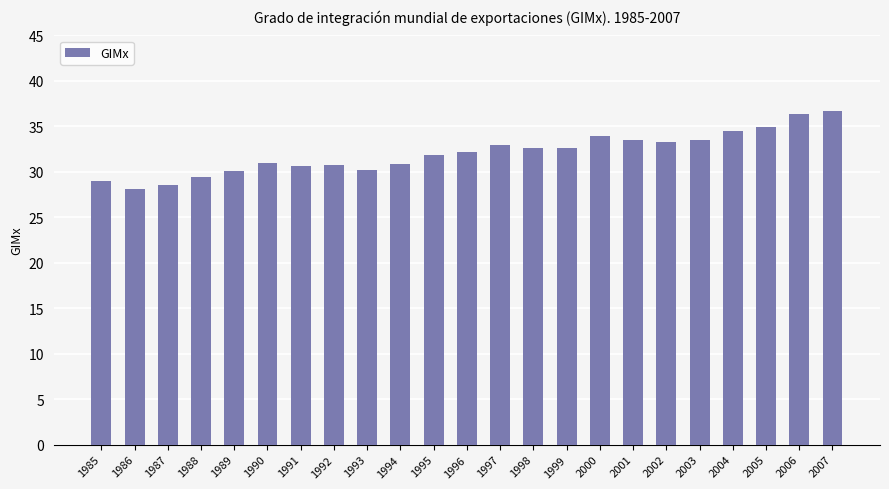

What is the difference between the maximum and minimum values?

8.6